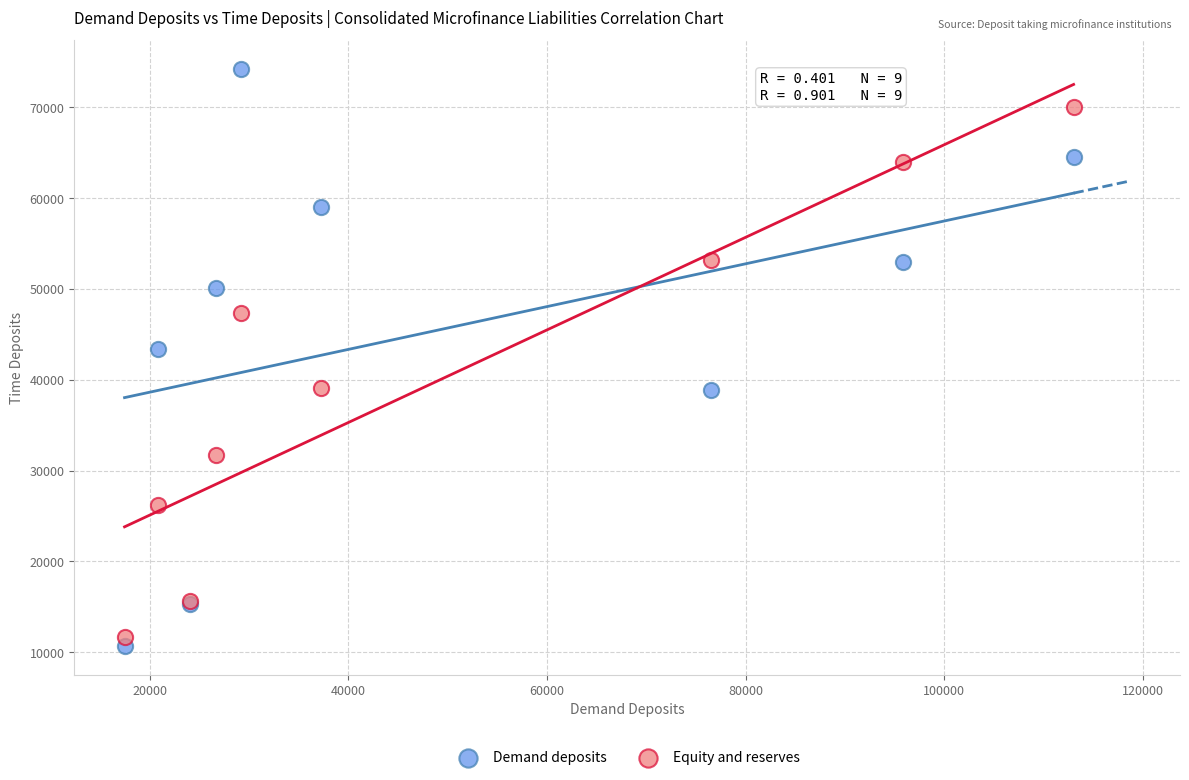

Which series contains the highest Y value?

Demand deposits